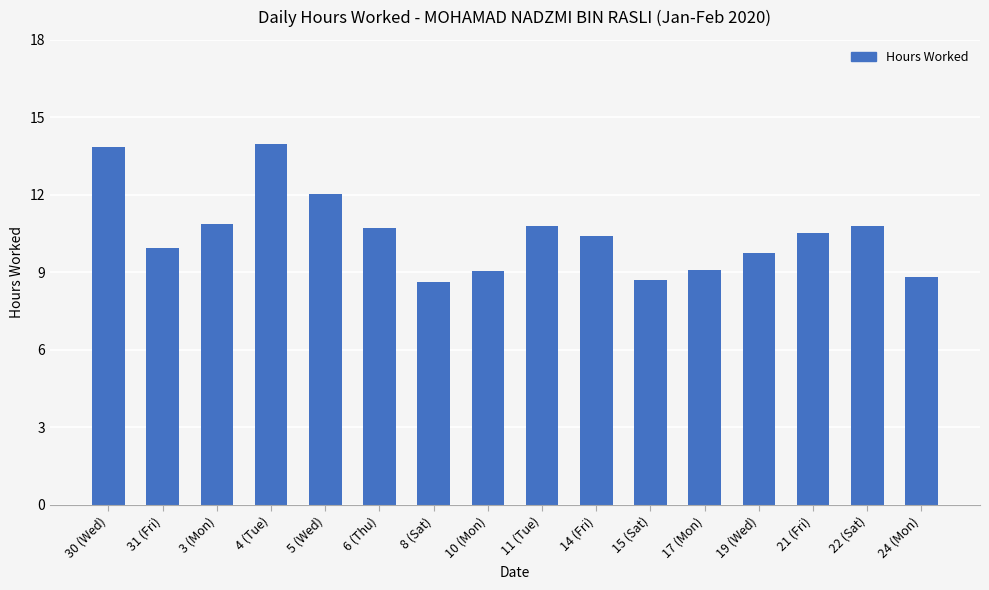

Approximately how many times larger is the value at 15 (Sat) compared to 6 (Thu)?

0.8